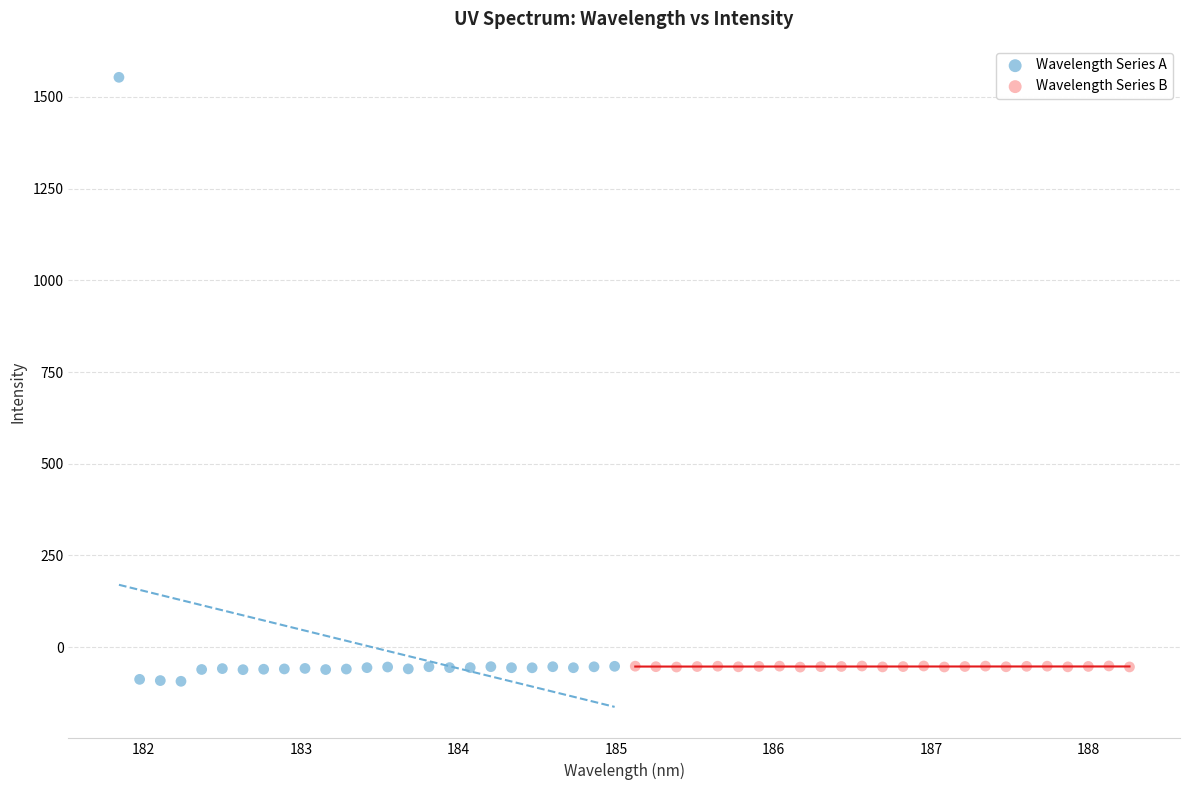

Which series has the largest Y range (max minus min)?

Wavelength Series A